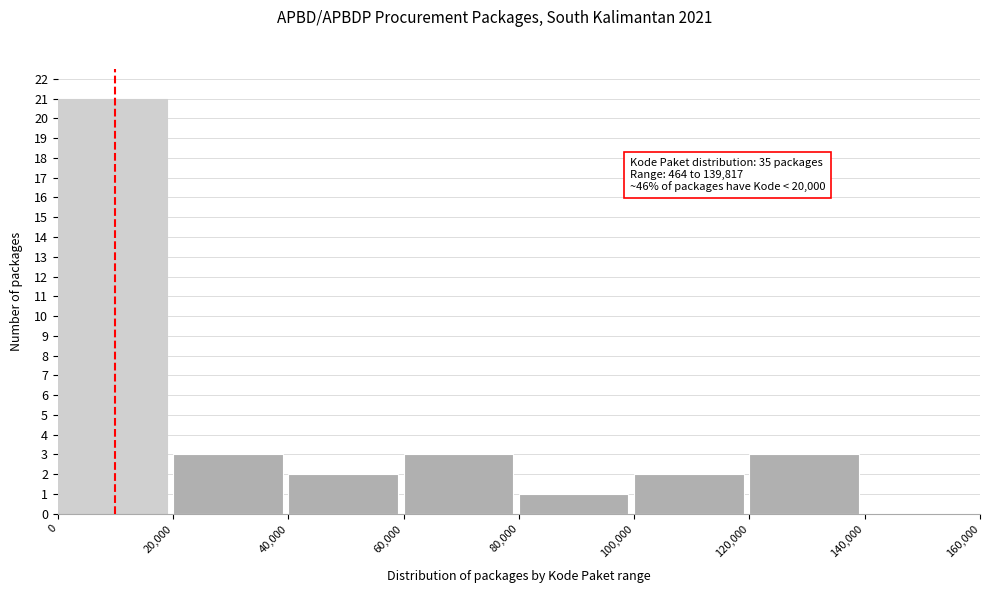

Which range on the x-axis has the tallest bar?

0 to 20,000